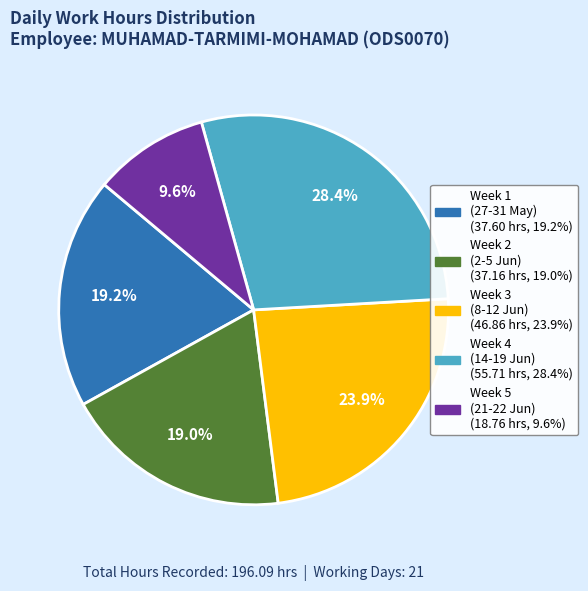

Is there any slice that represents more than half of the pie?

No